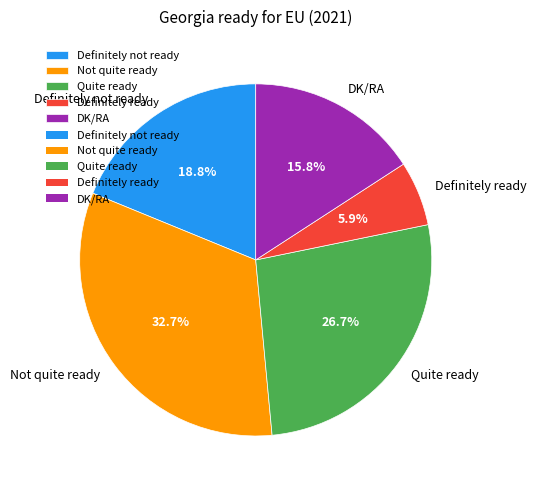

True or false: Not quite ready accounts for 33% of the total.

True